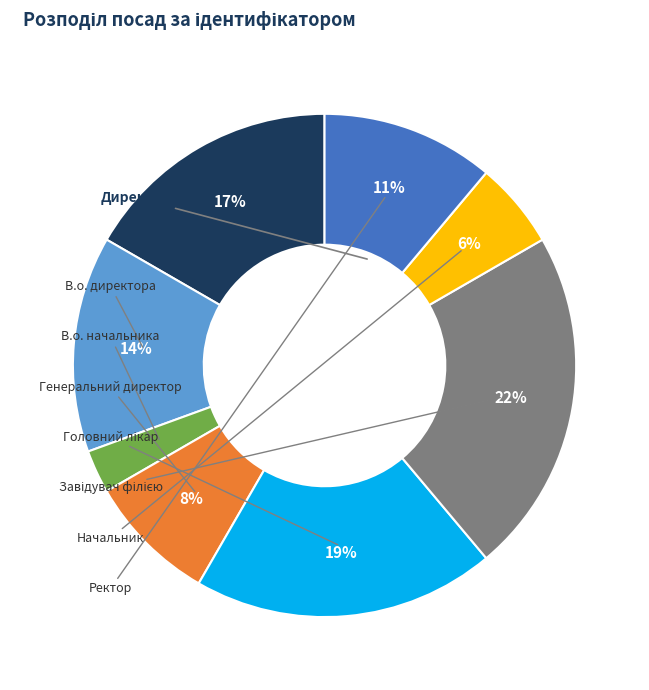

Rank the categories by value from highest to lowest.

Завідувач філією, Директор, В.о. директора, В.о. начальника, Ректор, Головний лікар, Начальник, Генеральний директор